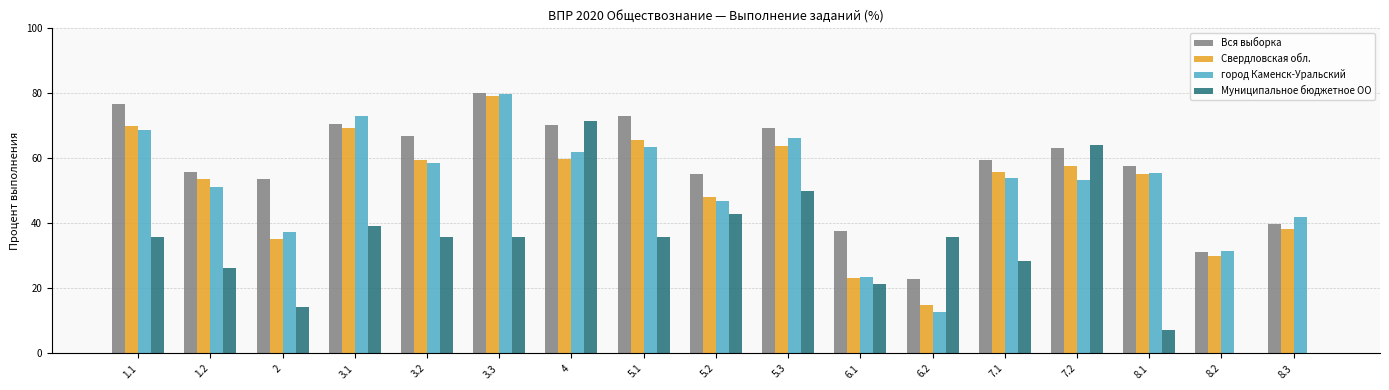

Between 6.1 and 7.1, which series saw the biggest shift?

Свердловская обл.